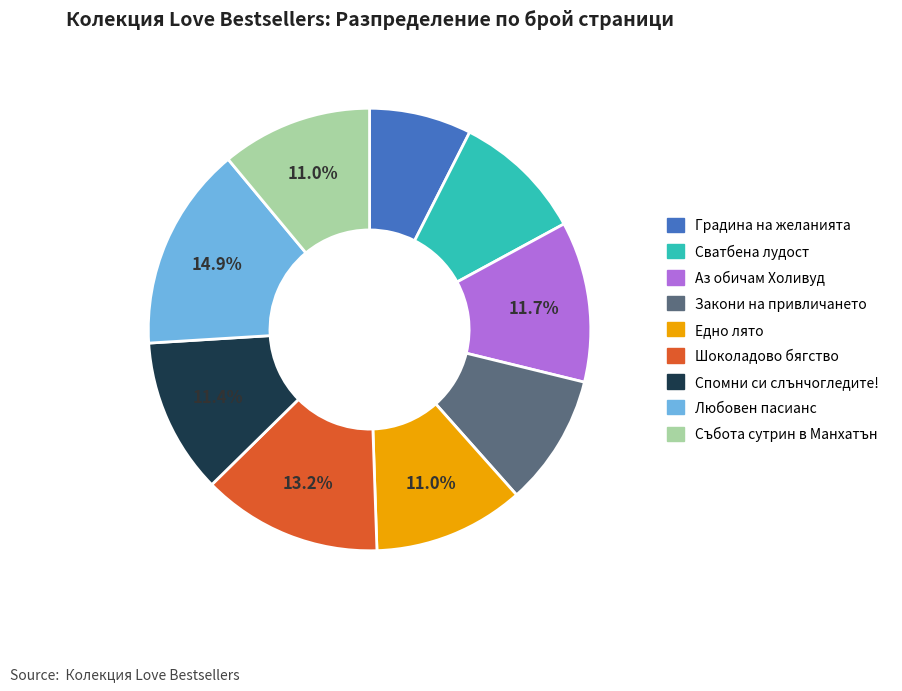

What percentage is the Аз обичам Холивуд slice, to the nearest percent?

12%